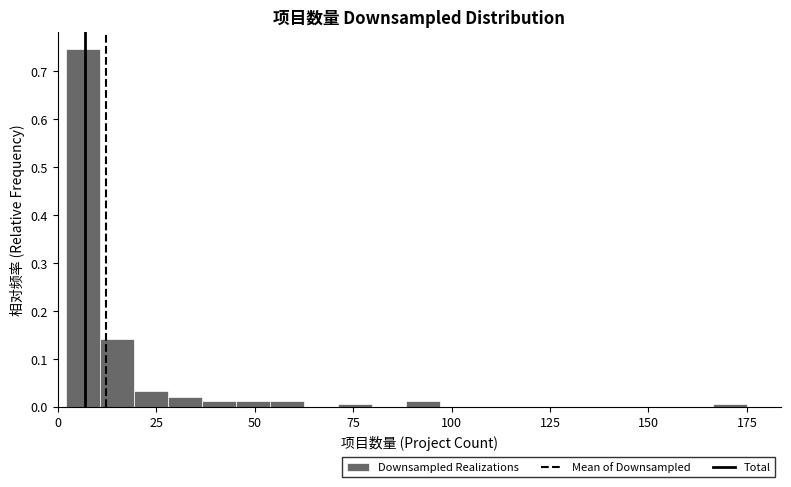

Read against the x-axis, roughly where is the centre of the tallest bar?

5